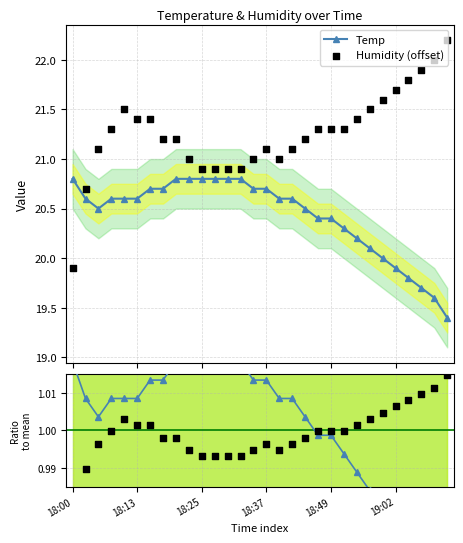

At which category is the sum across all series the highest?

6